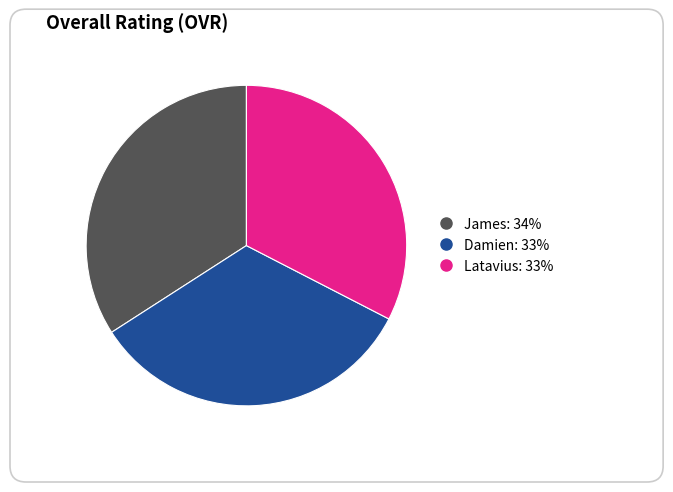

Count the number of slices in the pie.

3